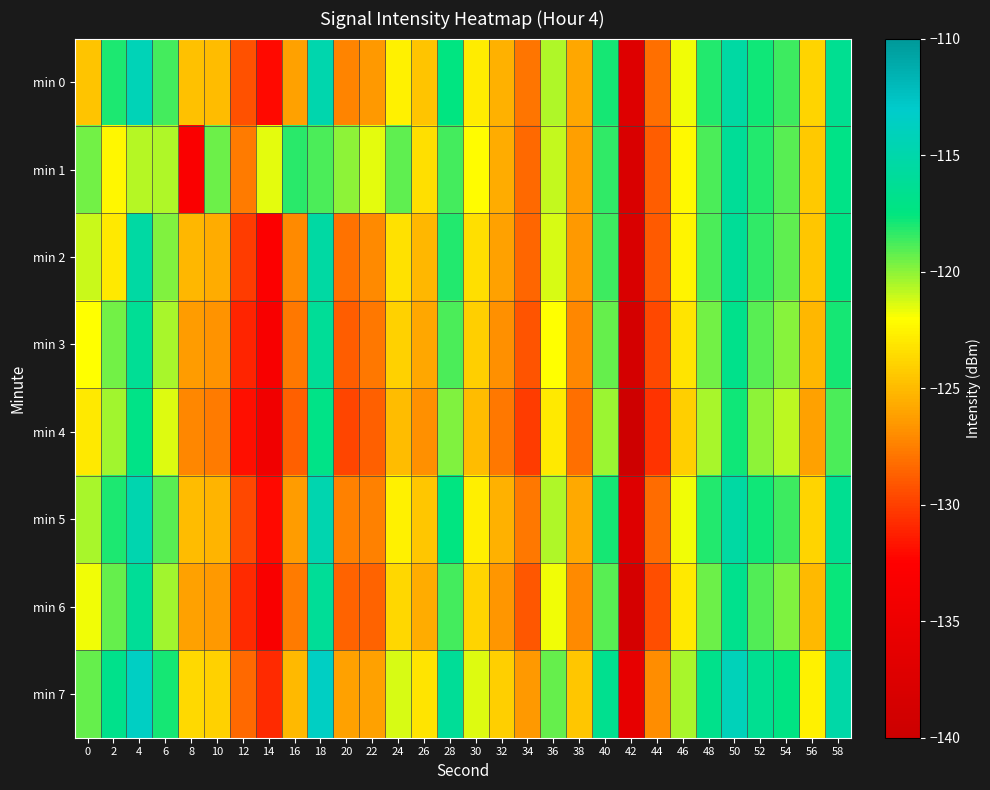

At which category is the sum across all series the highest?

18